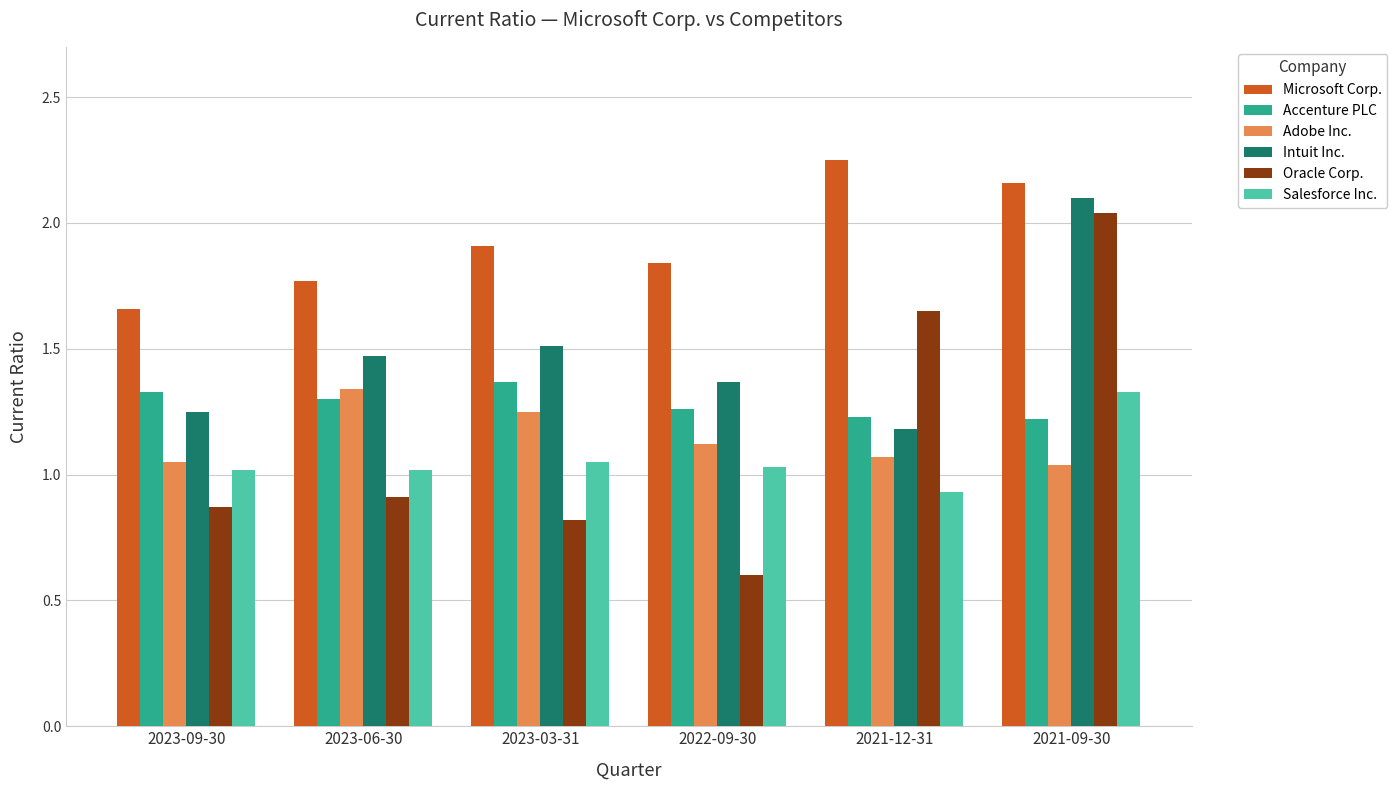

Is it true that Accenture PLC equals 0.8 at 2023-06-30?

False